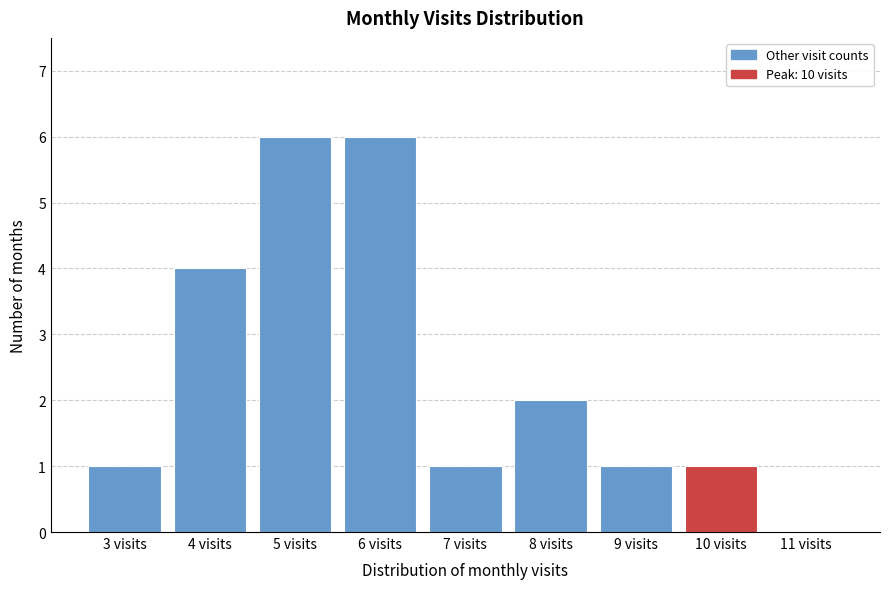

Reading left to right, what are all the values shown in this chart?

3 visits=1	4 visits=4	5 visits=6	6 visits=6	7 visits=1	8 visits=2	9 visits=1	10 visits=1	11 visits=0